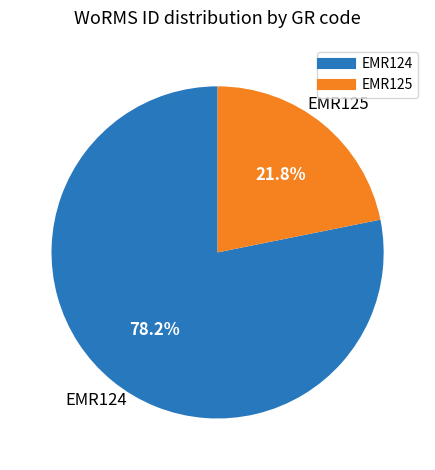

Is there any slice that represents more than half of the pie?

Yes